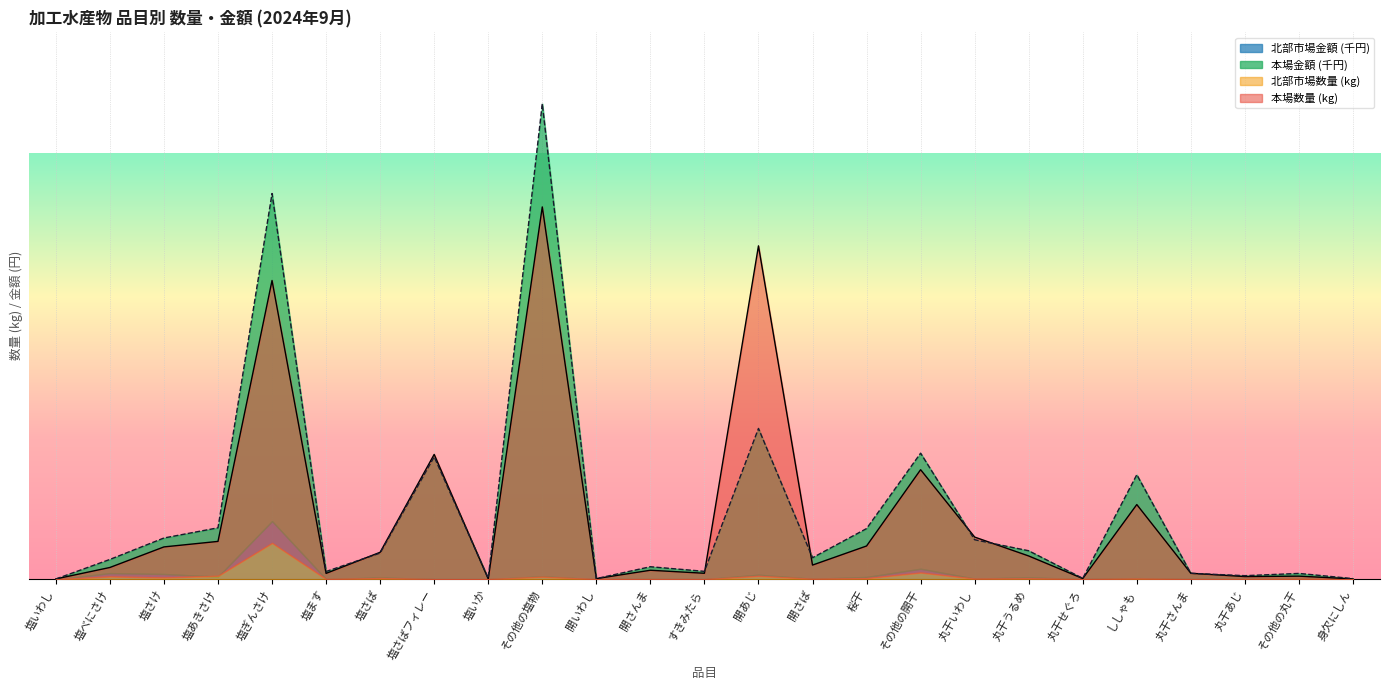

Between その他の塩物 and 開さんま, which is larger?

その他の塩物